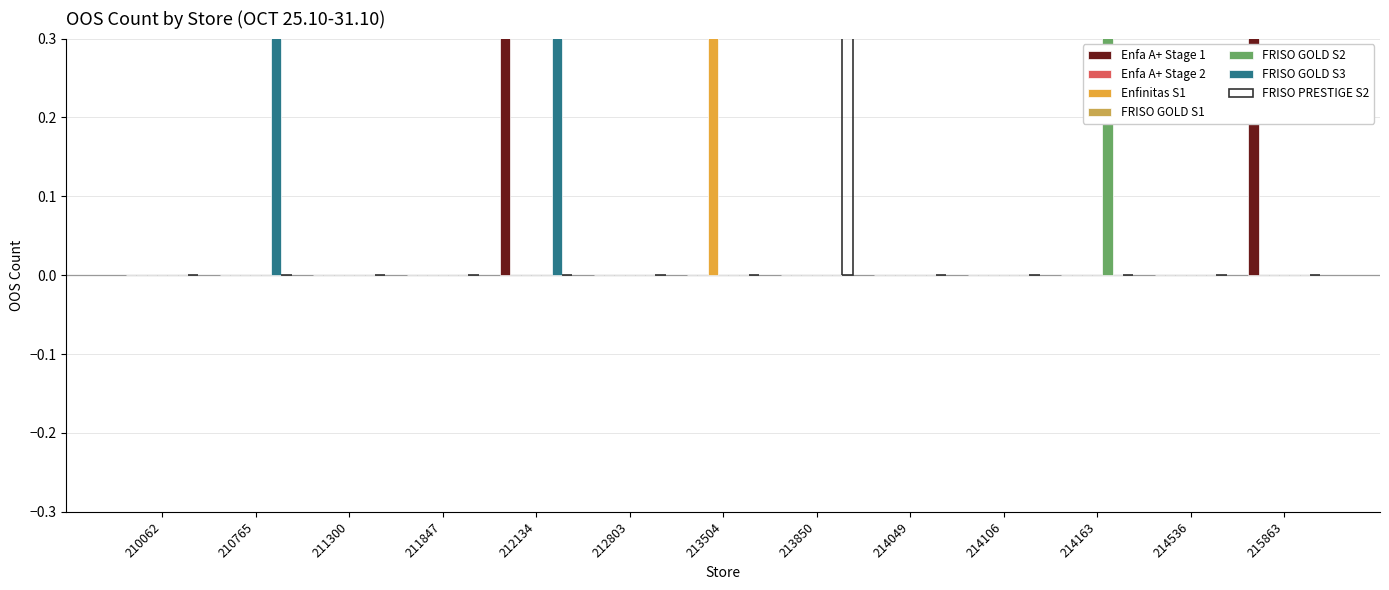

What is the sum of all FRISO PRESTIGE S2 values?

1